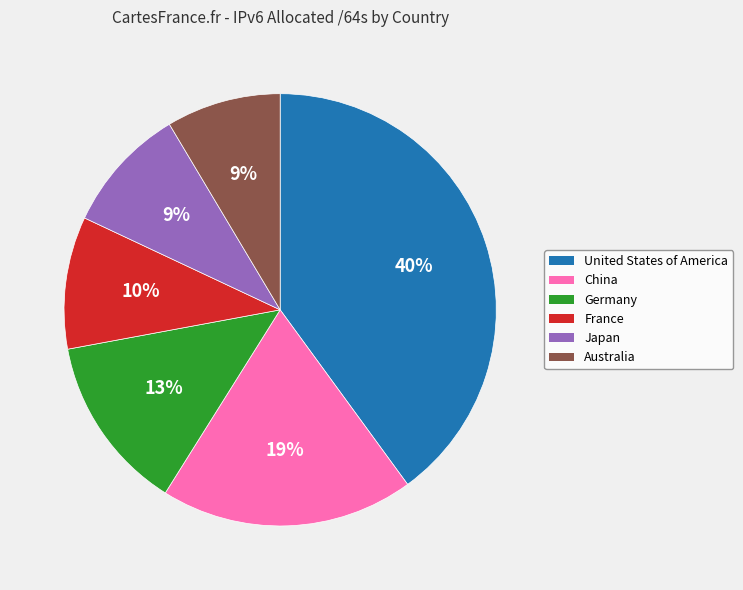

How many segments does this pie chart have?

6